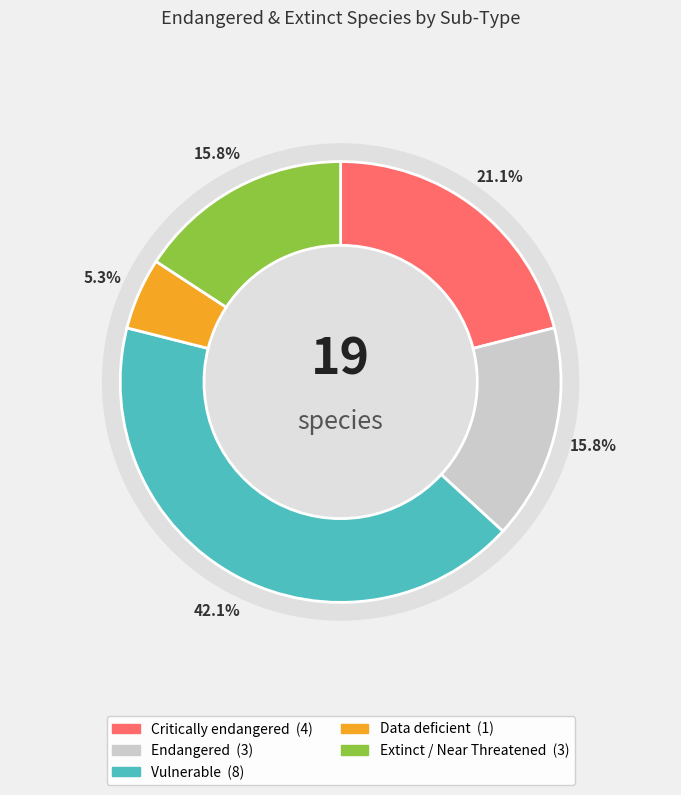

Do Critically endangered and Endangered together represent more than half of the pie?

No